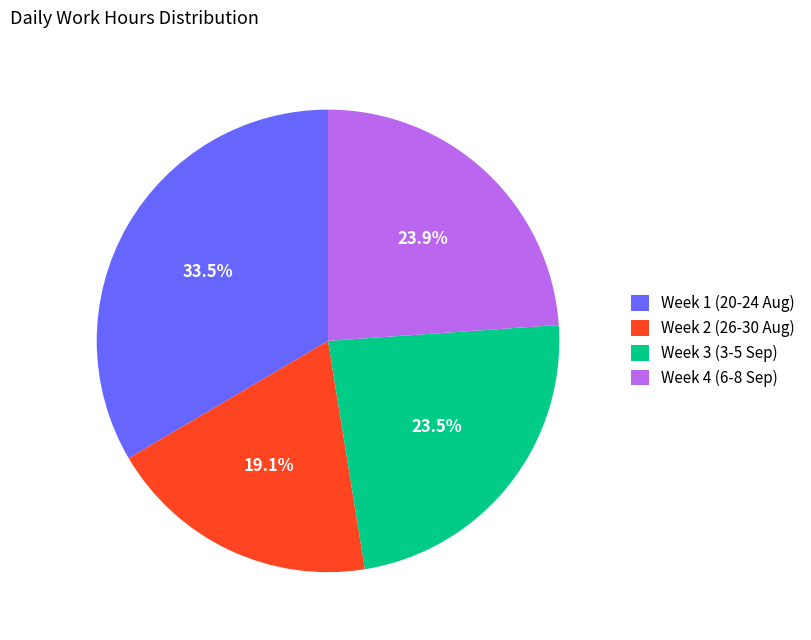

How many segments does this pie chart have?

4